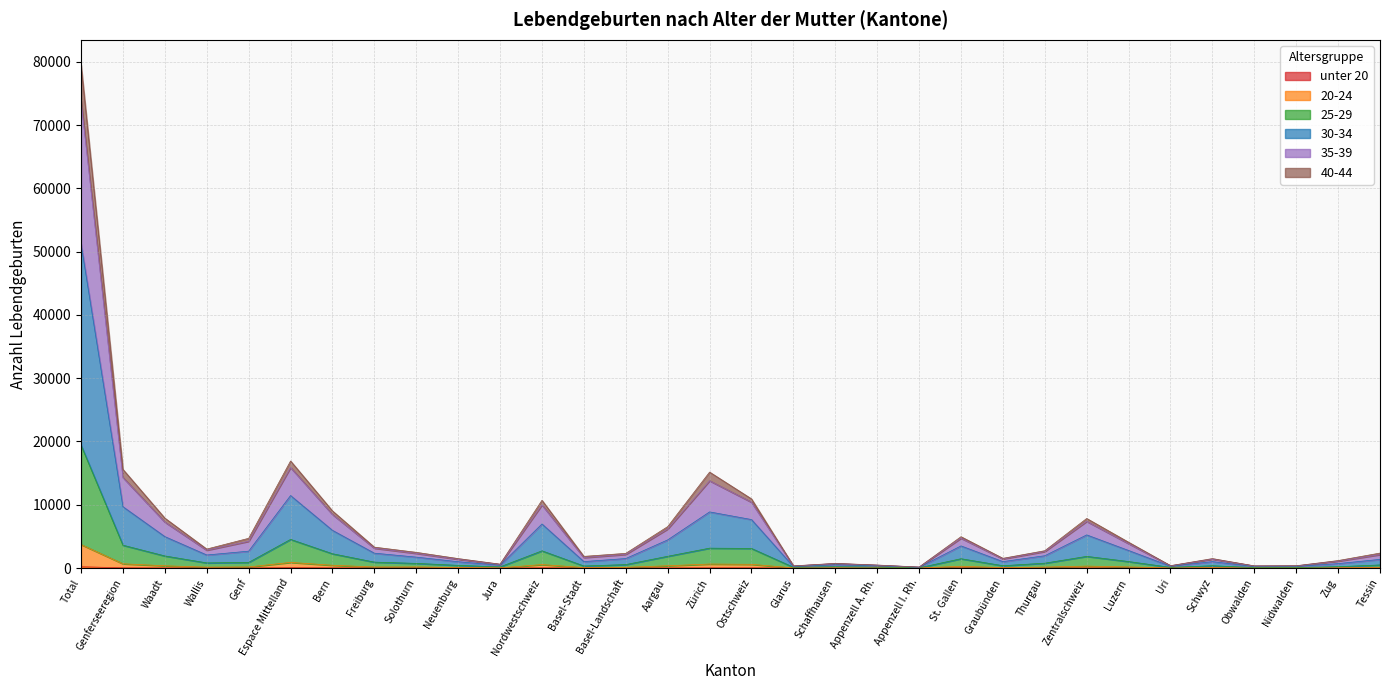

Does the chart have visible grid lines?

Yes